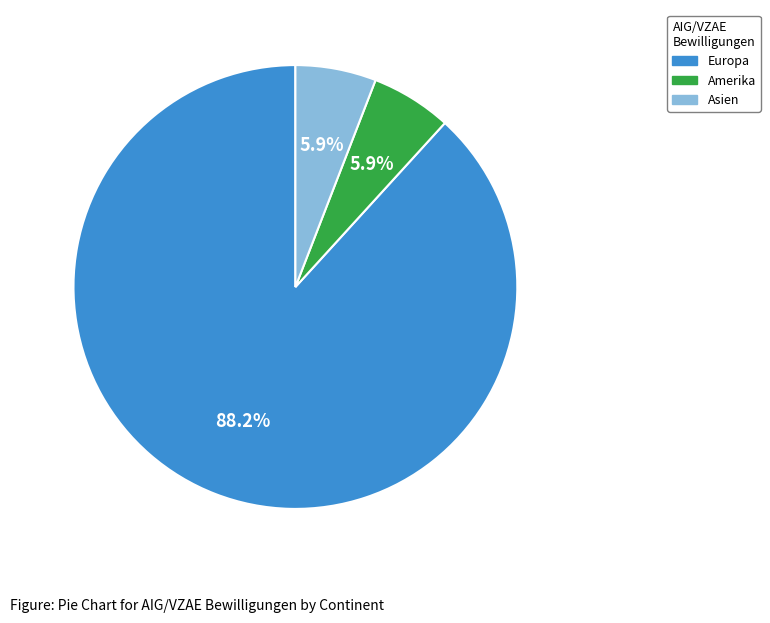

Combined, what portion of the pie is Asien and Europa?

94.1%